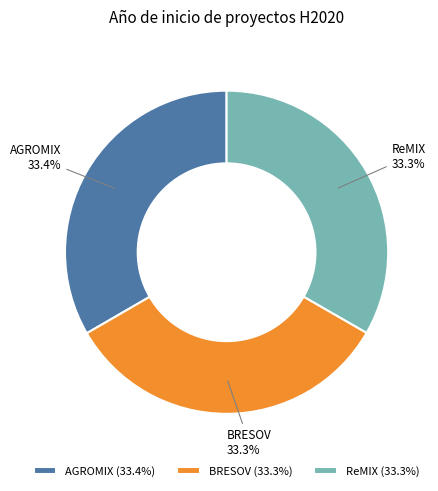

Combined, do AGROMIX and BRESOV account for over 50%?

Yes